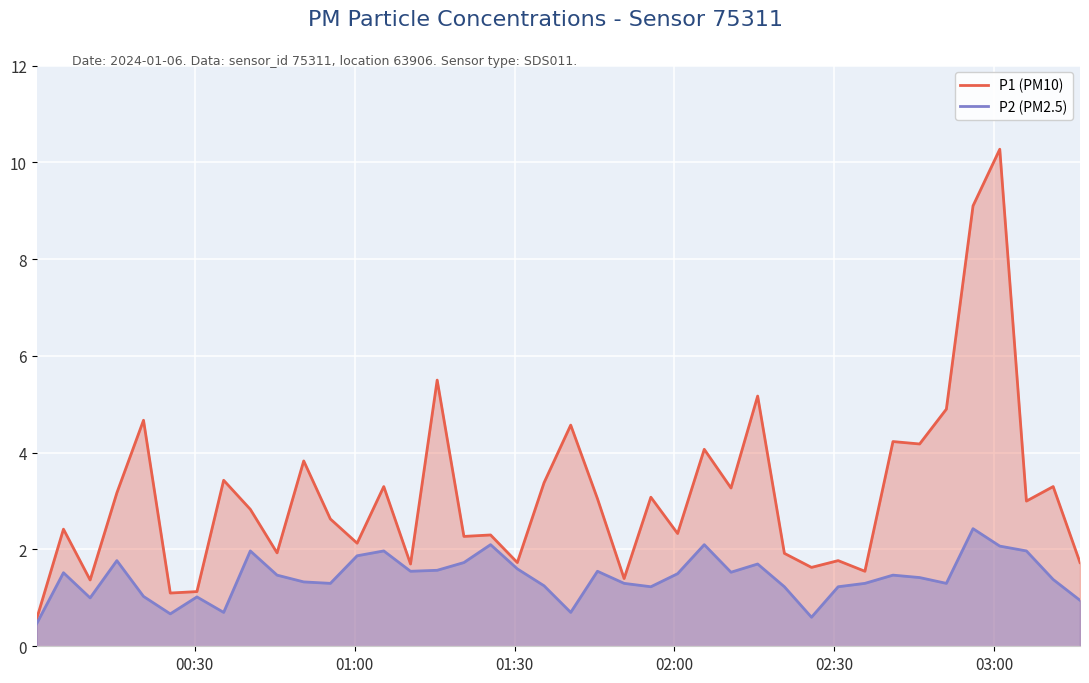

How many lines are shown in the chart?

2